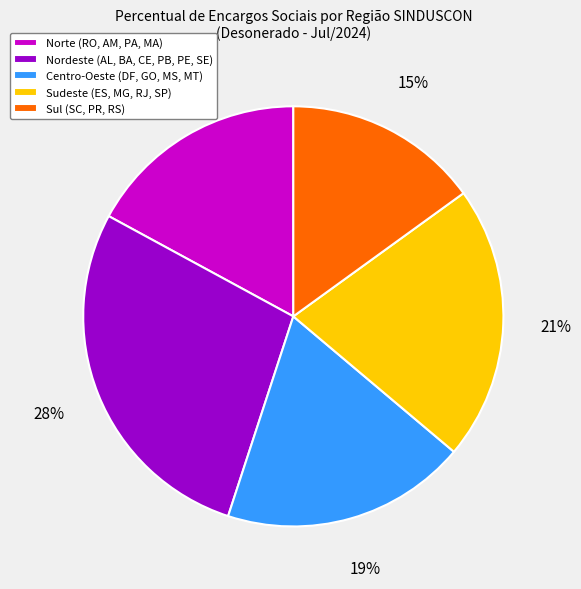

True or false: Norte (RO, AM, PA, MA) accounts for 25% of the total.

False